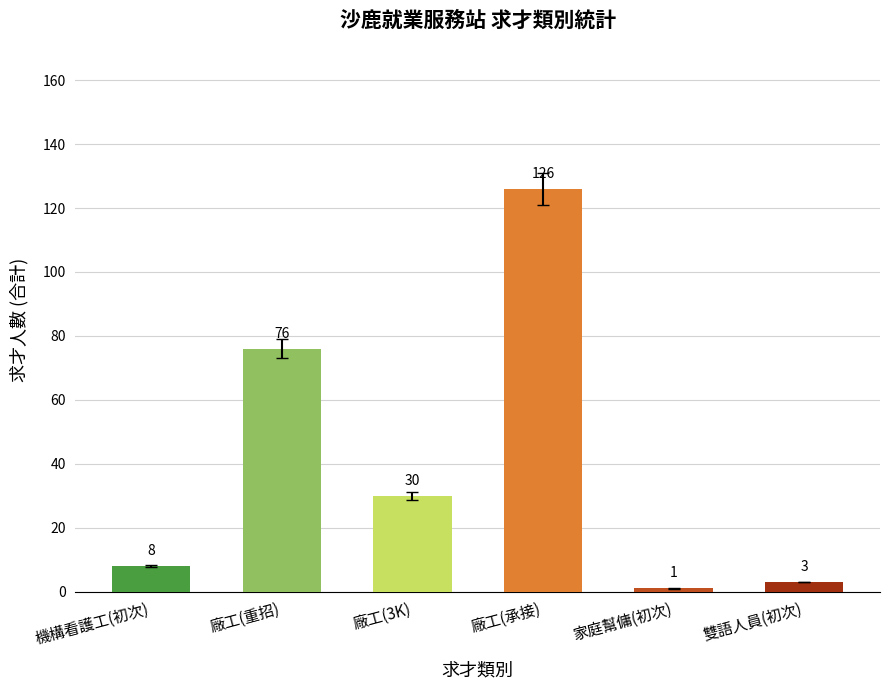

What is the label of the 6th bar from the right?

機構看護工(初次)